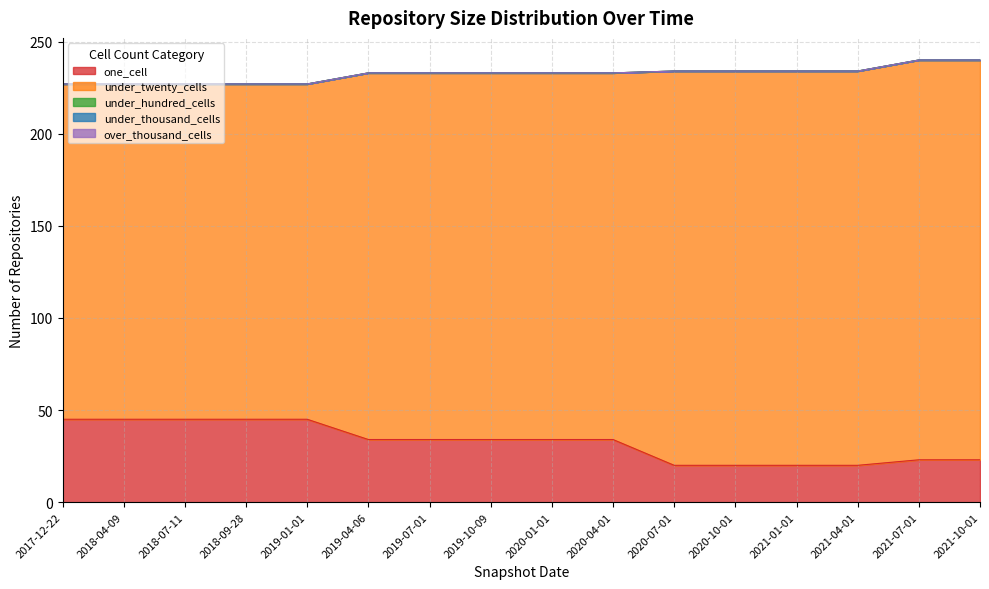

How many series are shown in this chart?

5